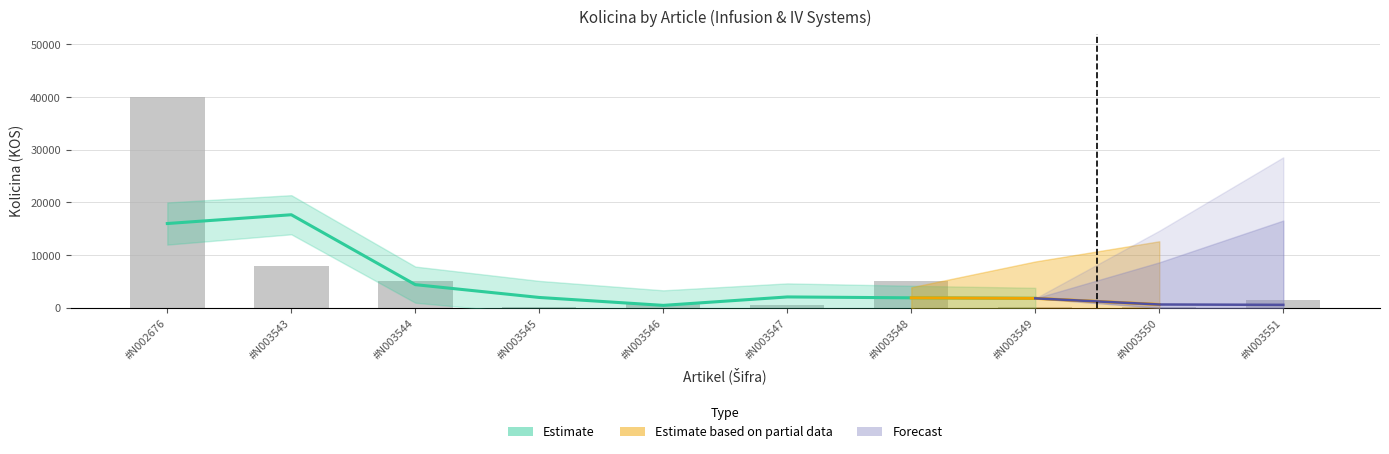

At which label does the data first exceed 1500?

#N002676